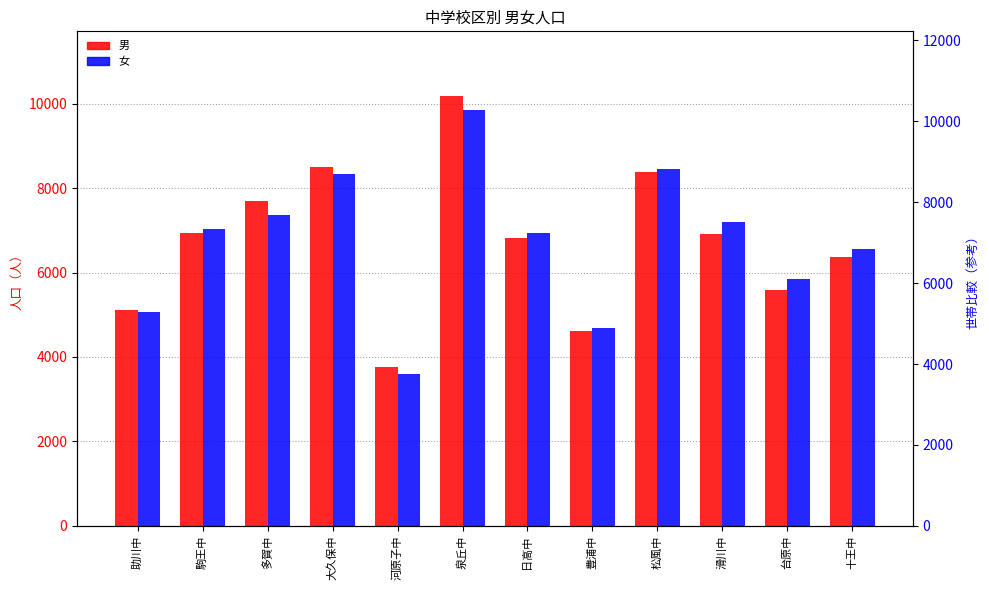

Is it true that 男 equals 11410 at 駒王中?

False